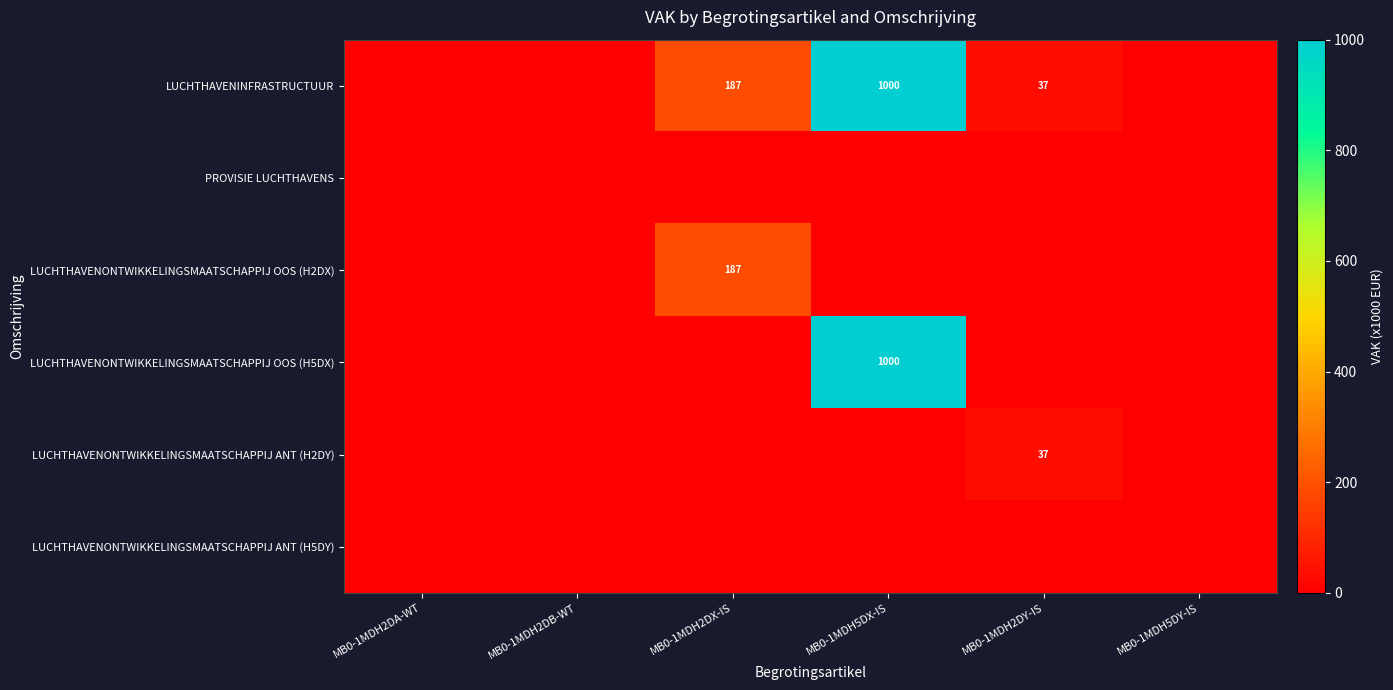

Is it true that LUCHTHAVENONTWIKKELINGSMAATSCHAPPIJ ANT (H2DY) equals 52 at MB0-1MDH2DY-IS?

False